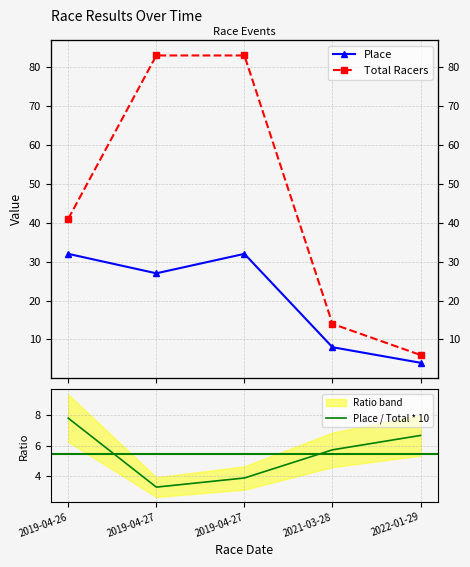

Where does the Total Racers series first go above 41?

2019-04-27